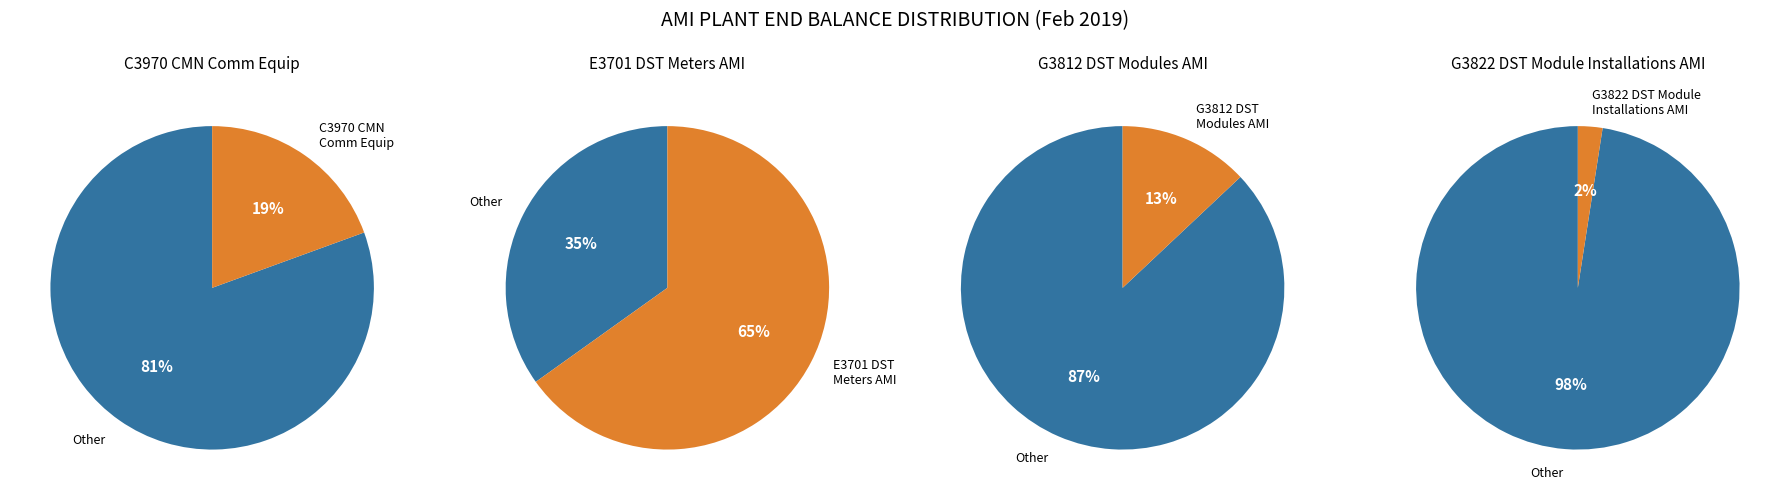

Does E3701 DST Meters AMI account for over 50% of the chart?

Yes